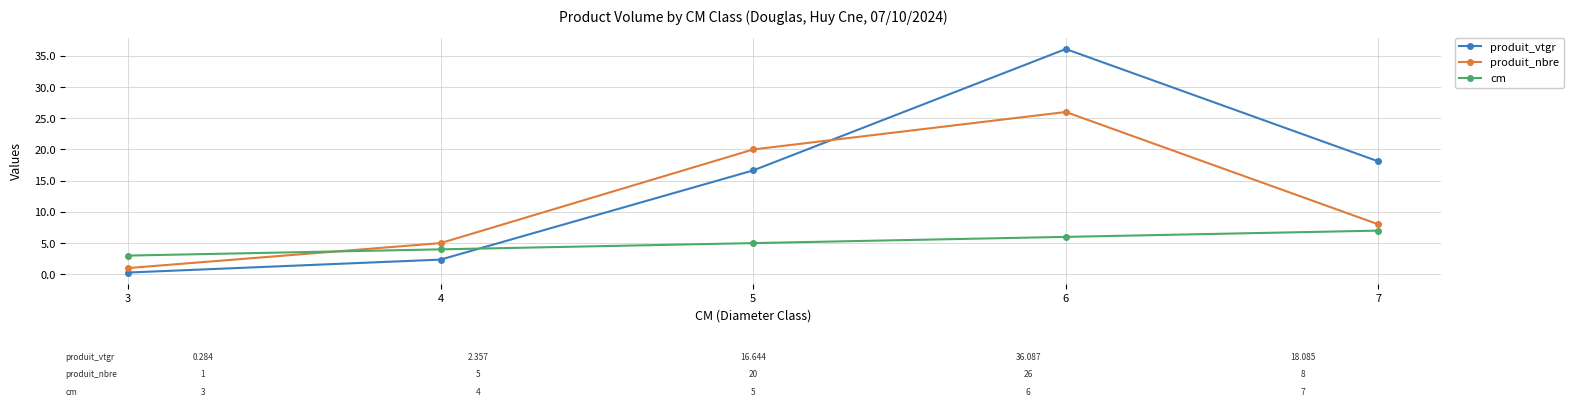

At how many categories does at least one series exceed 19?

2